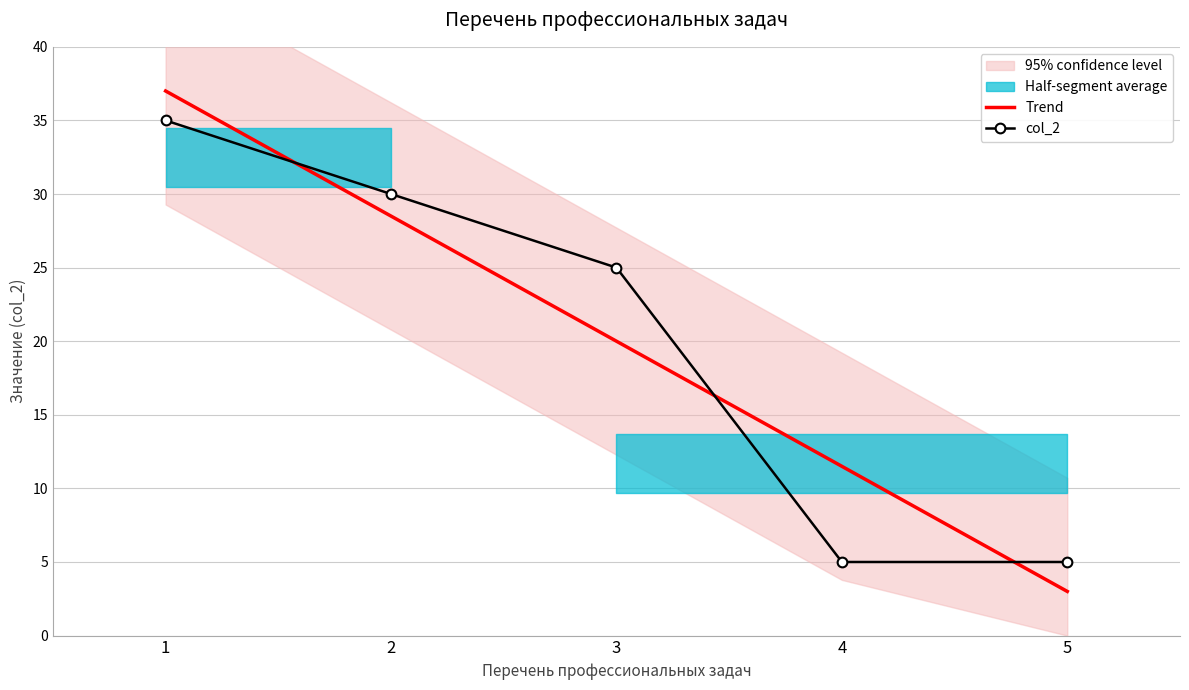

Reading left to right, transcribe all the data shown in this chart.

Trend: 1=37.0	2=28.5	3=20.0	4=11.5	5=3.0
col_2: 1=35.0	2=30.0	3=25.0	4=5.0	5=5.0